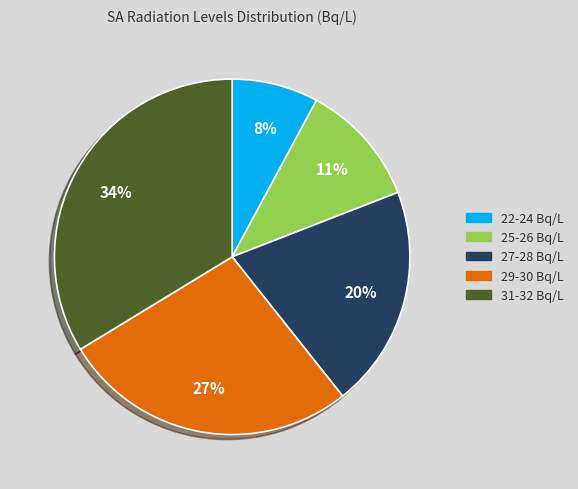

The 31-32 Bq/L slice represents 34% of the pie. True or false?

True